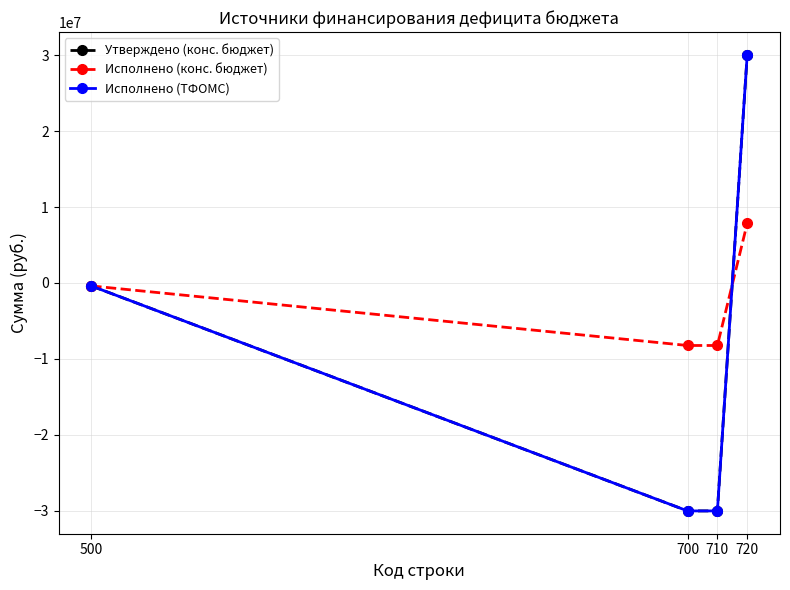

What is the average value of the Исполнено (конс. бюджет) series?

-2262289.1